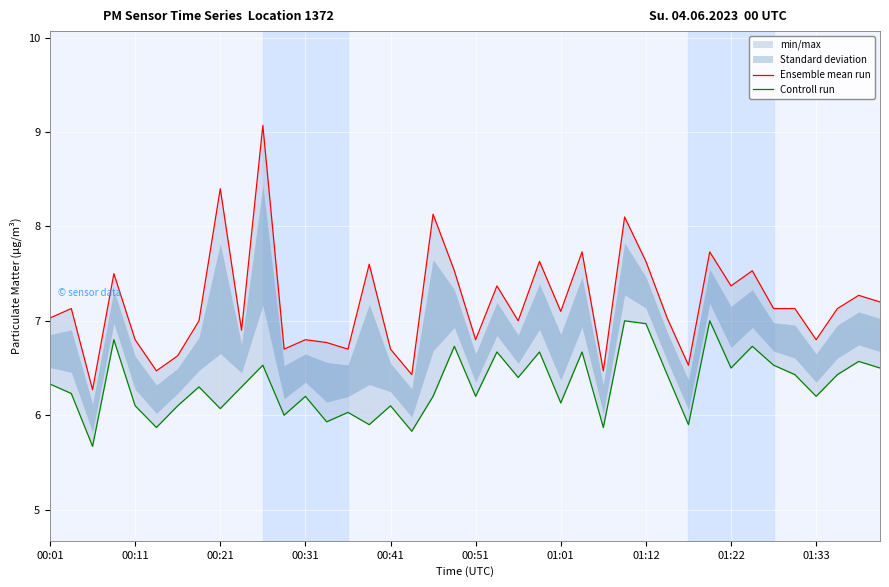

At which label does Controll run first exceed 6?

00:01